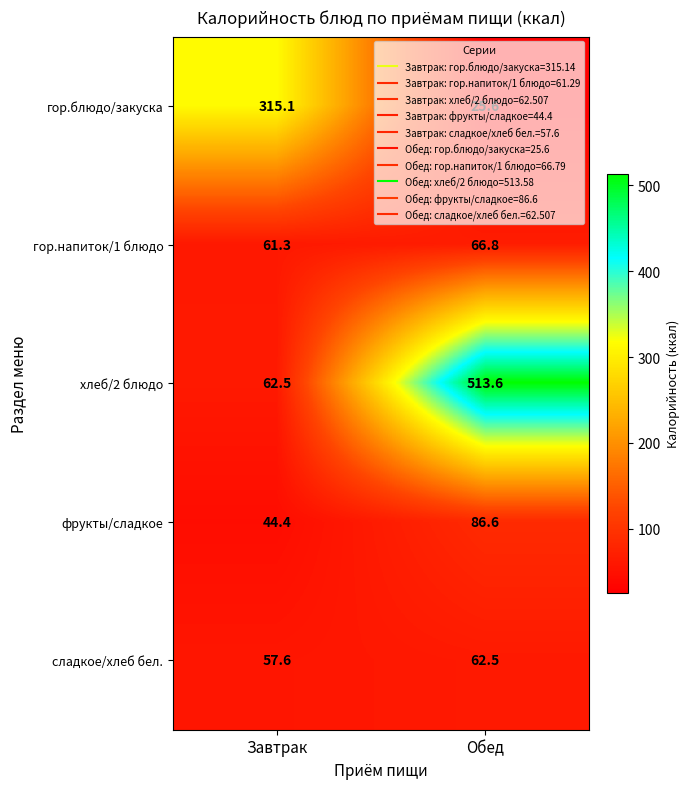

What is the average value of the хлеб/2 блюдо series?

288.1